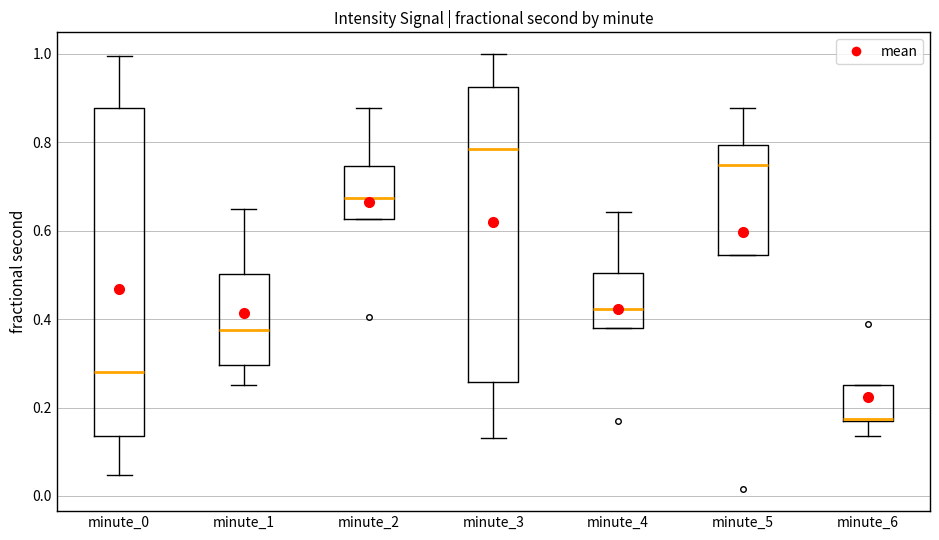

Which box is the tallest, from its lower edge to its upper edge?

minute_0